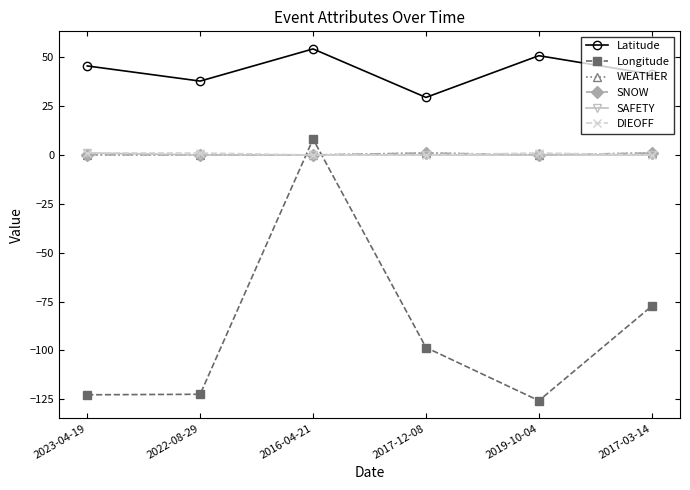

Which category has the highest value in the SNOW series?

2017-12-08